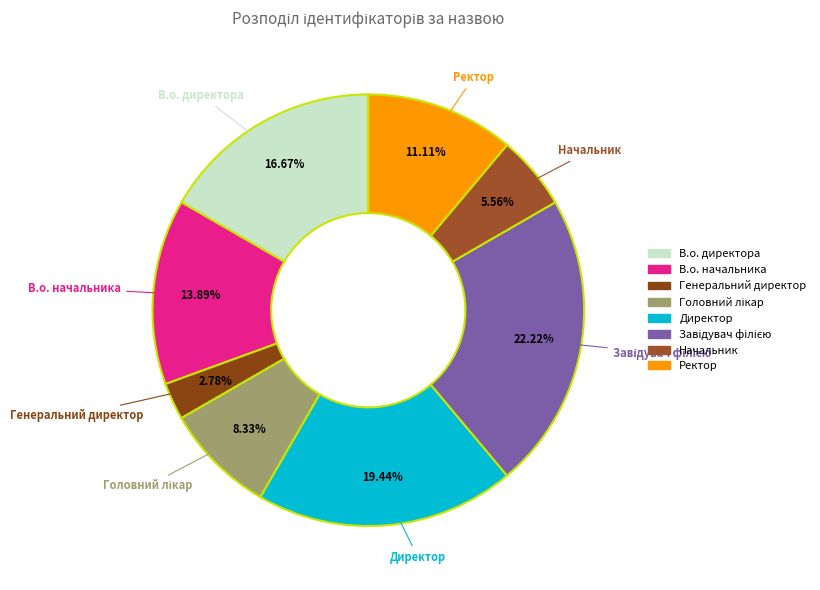

What is the smallest slice in the pie chart?

Генеральний директор